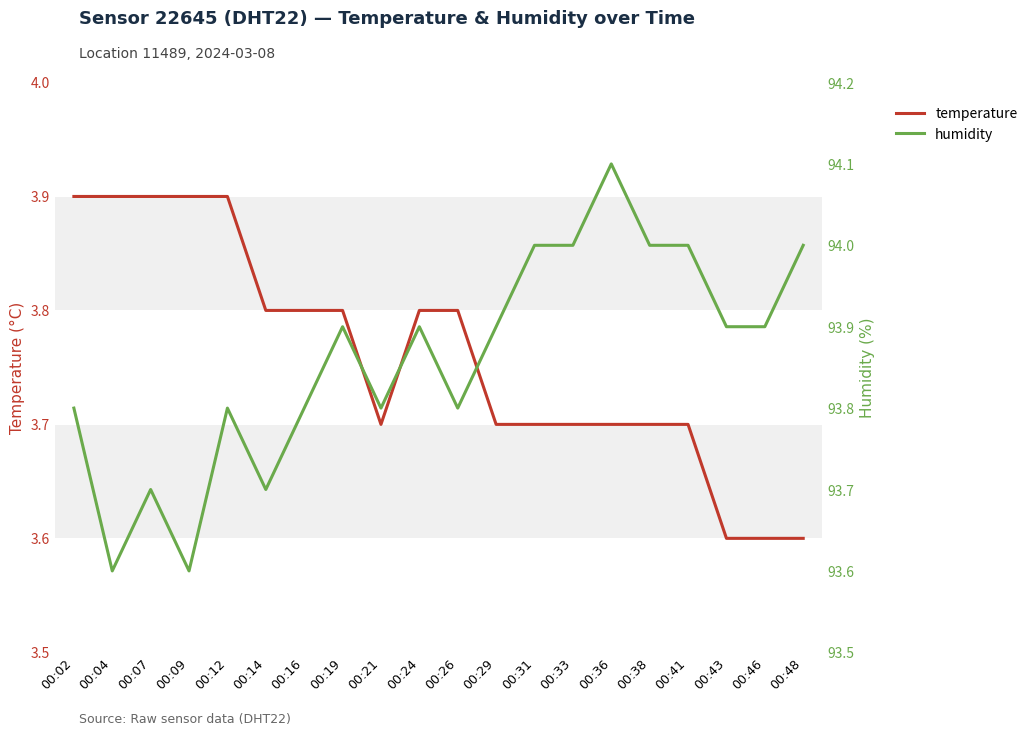

At which category is the sum across all series the highest?

00:36